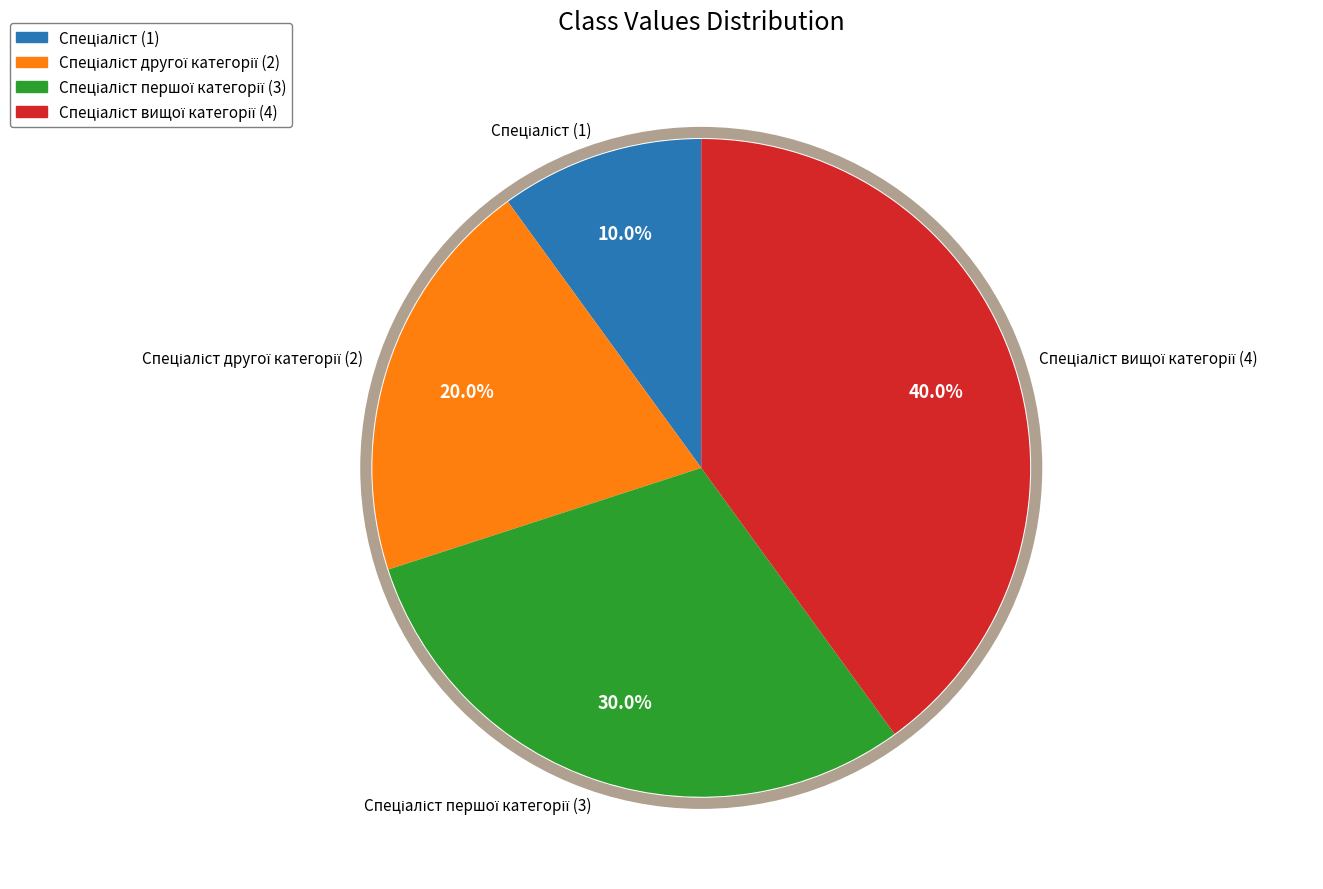

Is there any slice that represents more than half of the pie?

No